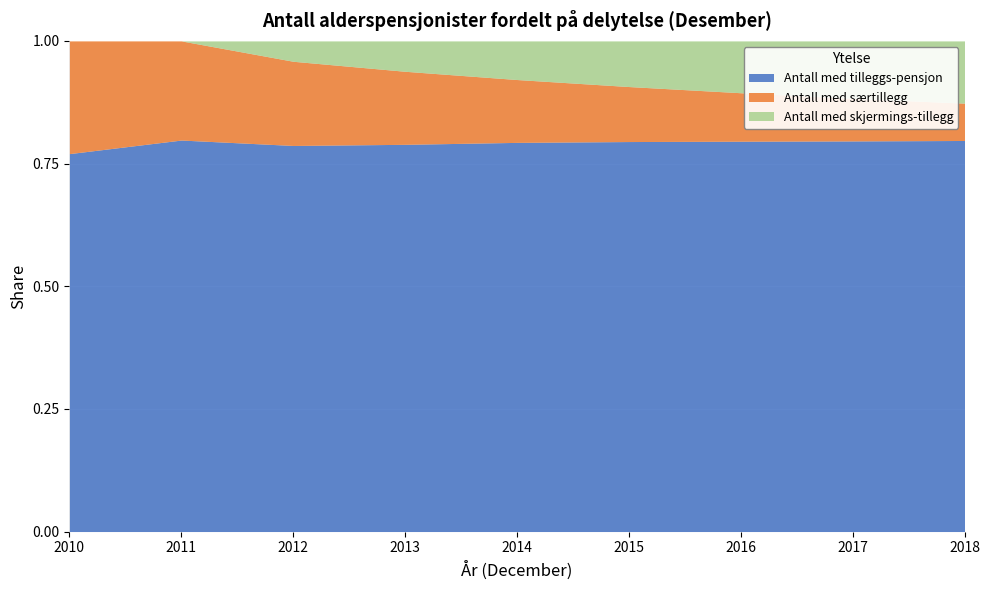

The Antall med tilleggs-pensjon series shows 0.8 at 2018. True or false?

True